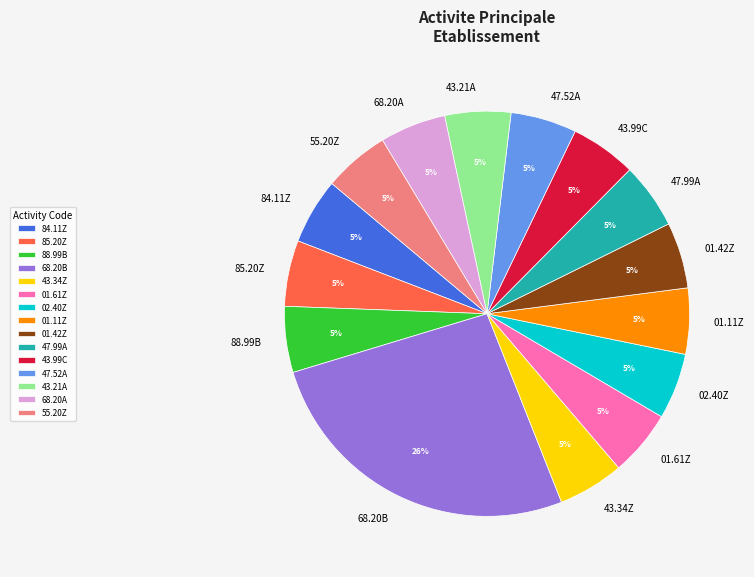

Between 68.20B and 85.20Z, which is larger?

68.20B